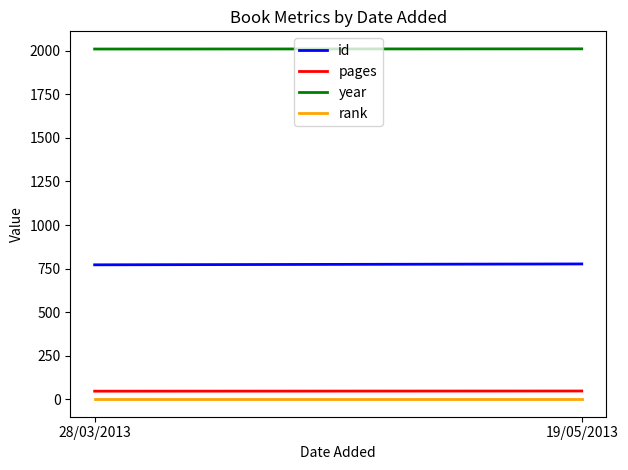

What is the difference between the pages values at 19/05/2013 and 28/03/2013?

1